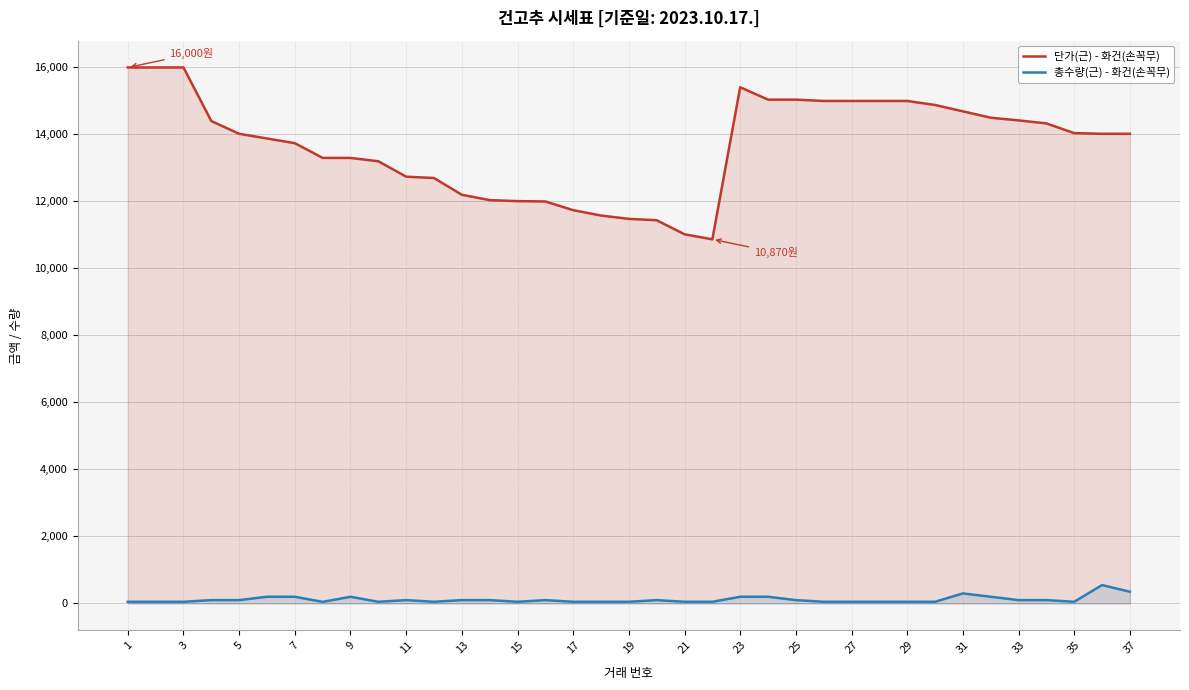

What is the sum of all 총수량(근) - 화건(손꼭무) values?

4298